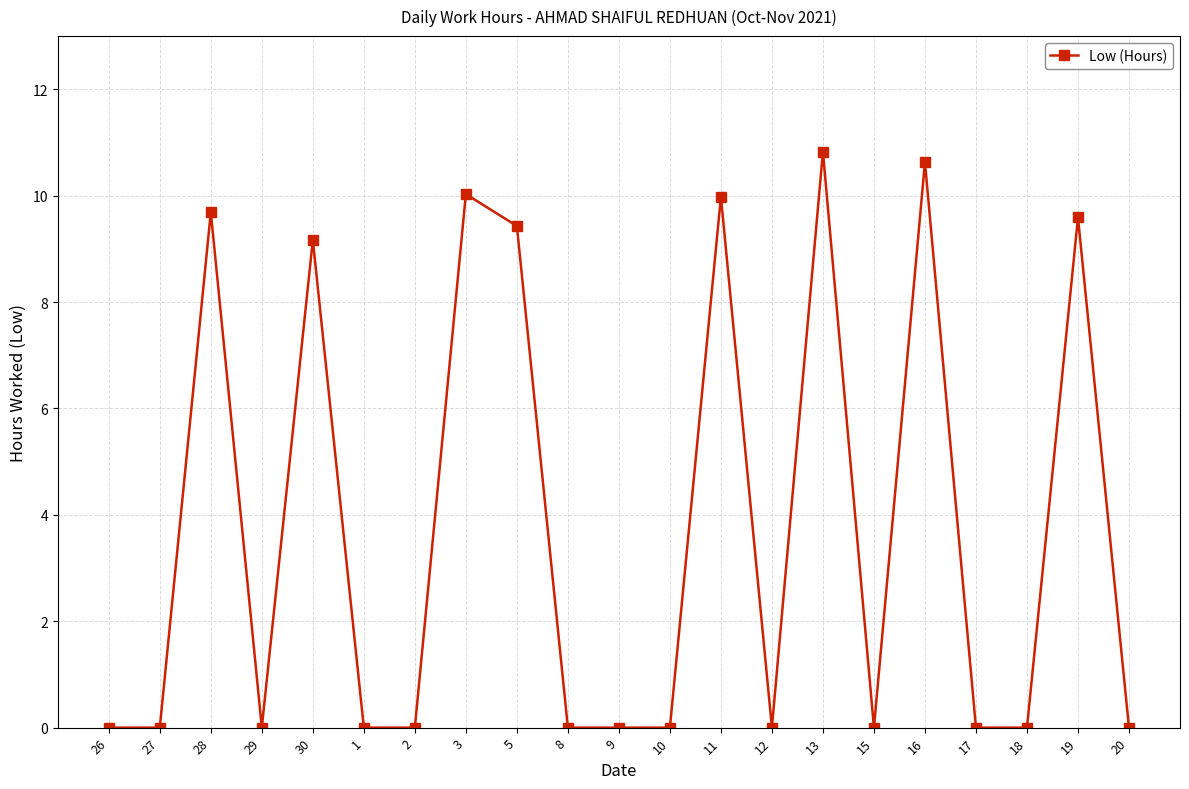

What is the approximate value at 13?

10.8